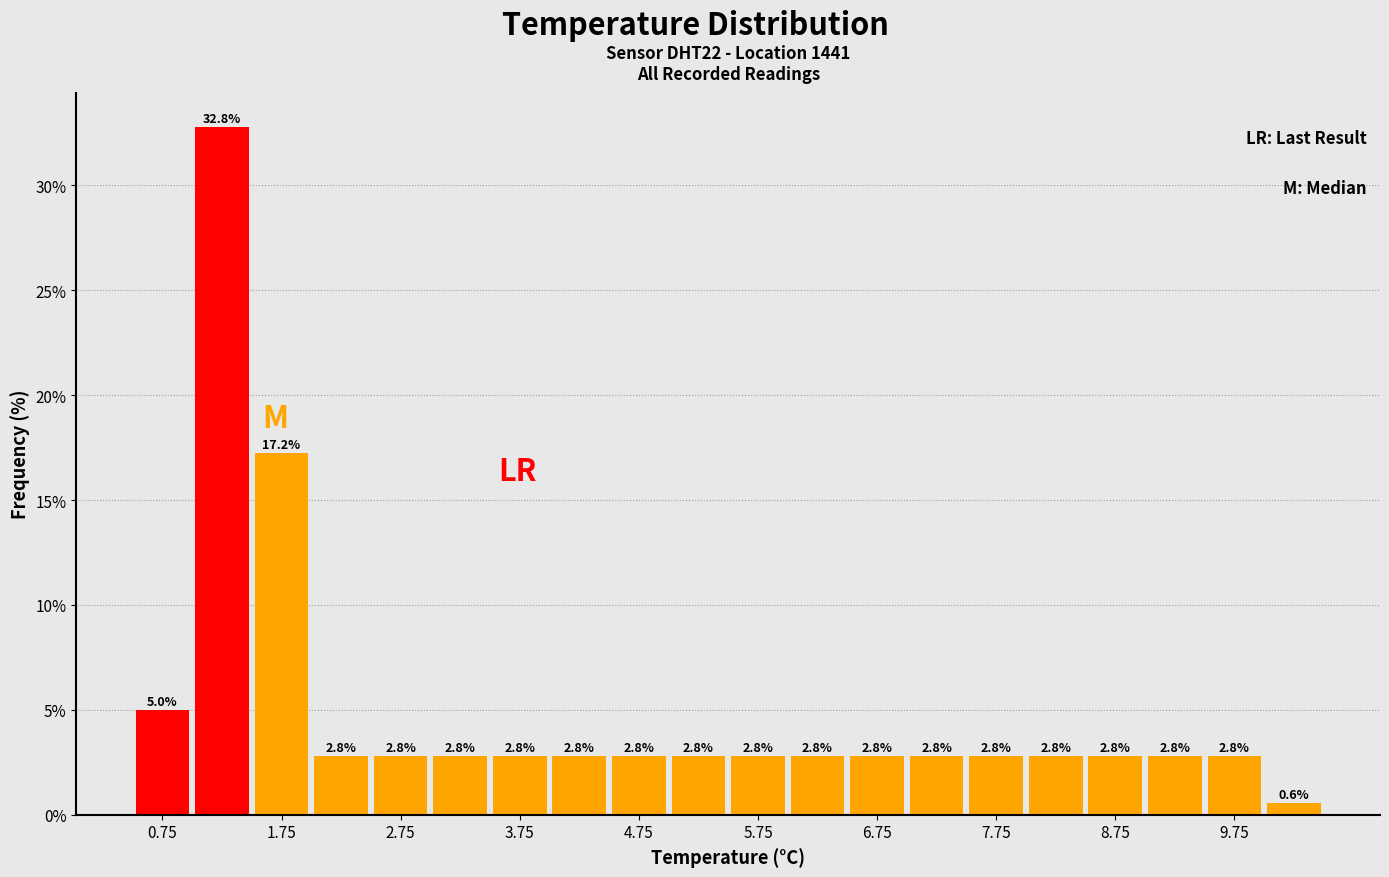

Which range on the x-axis has the tallest bar?

1.0 to 1.5